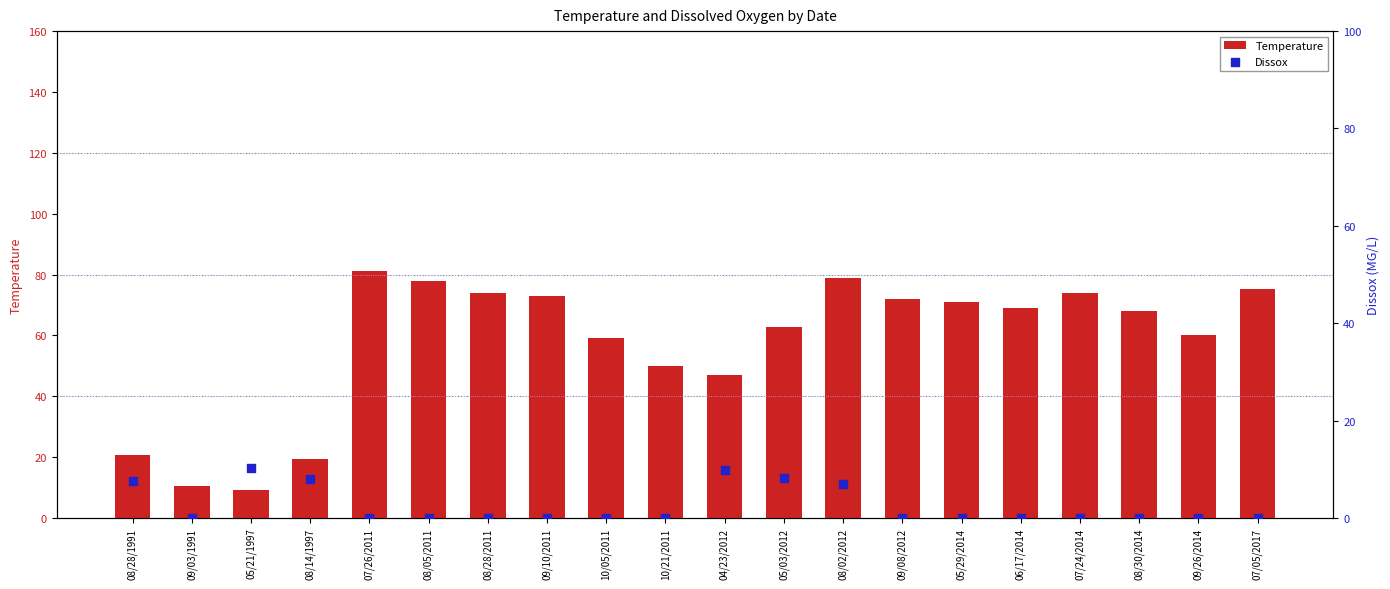

What are all the series names shown in the legend?

Temperature, Dissox